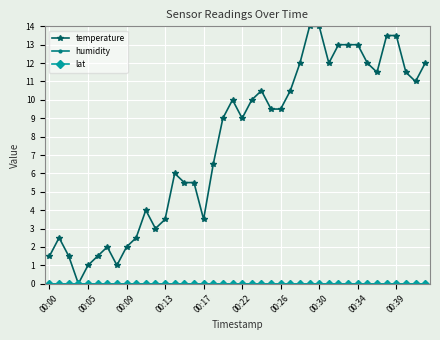

Is this an area chart (filled region under the line)?

No